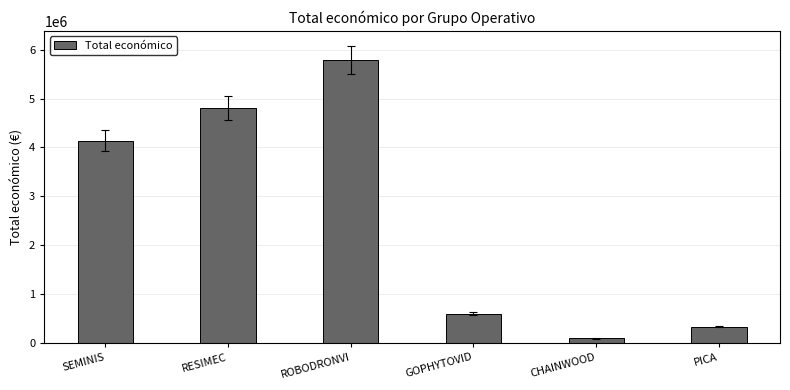

What is the greatest value displayed?

5790993